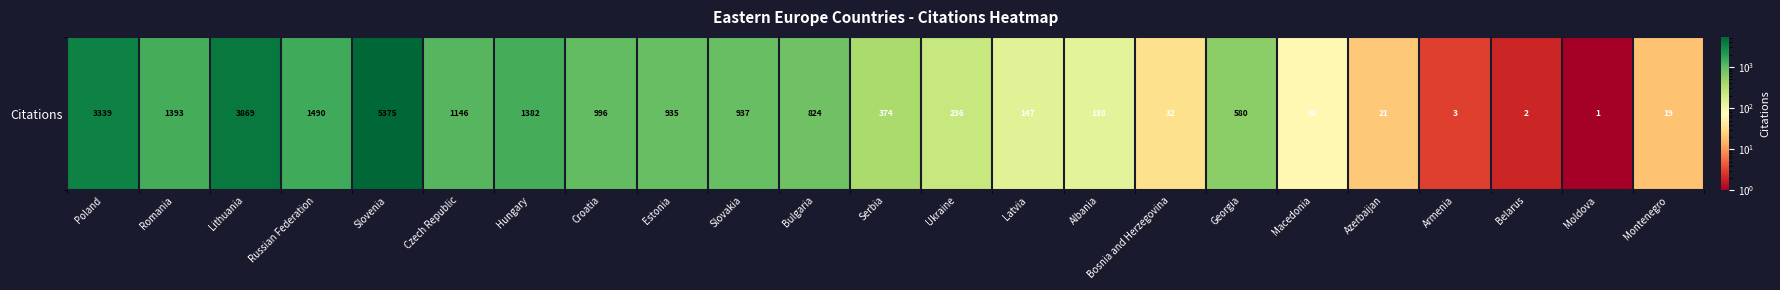

Approximately how many times larger is the value at Russian Federation compared to Slovakia?

1.6